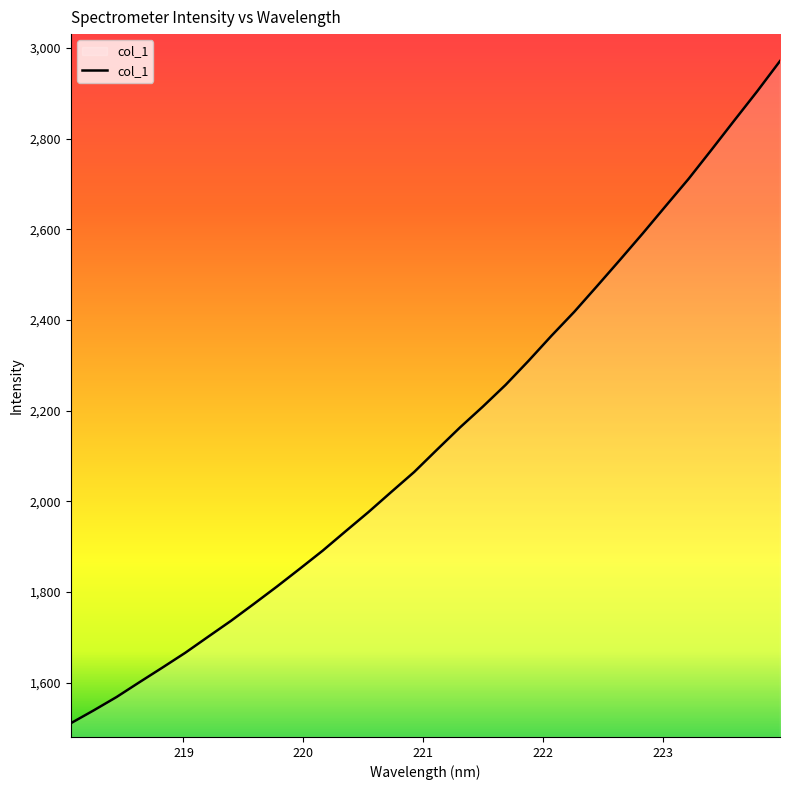

How many distinct data groups are displayed?

1